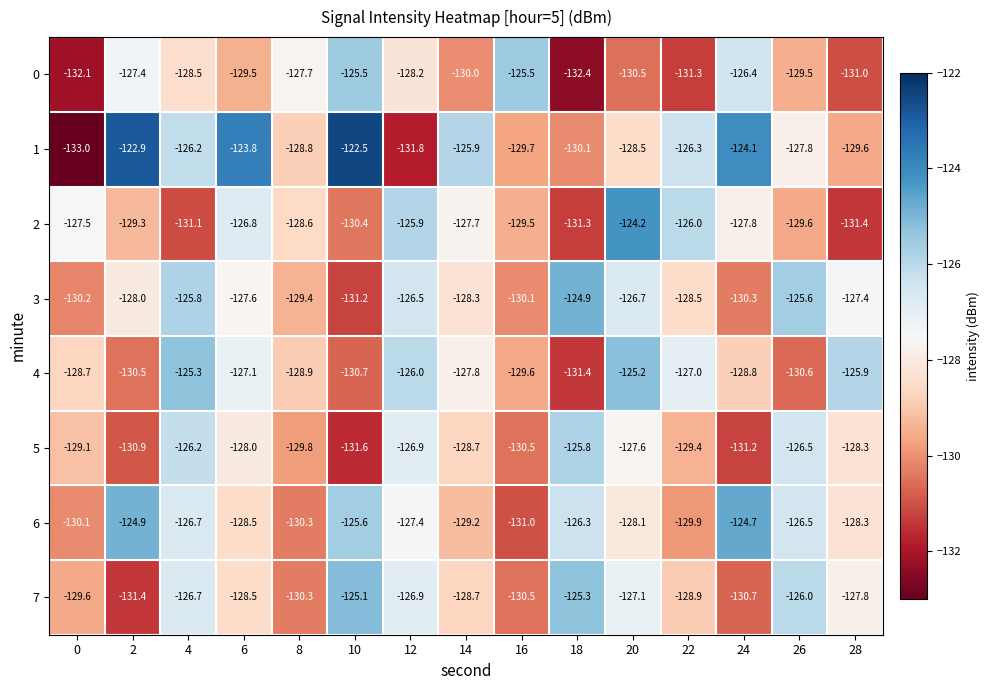

Which series has the largest total across all categories?

1